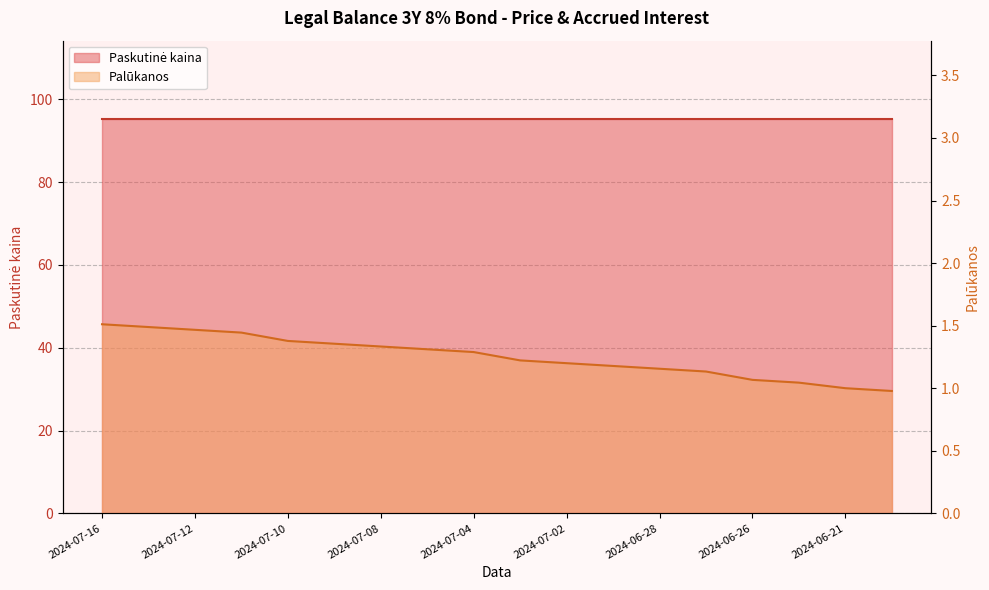

Is it true that the value at 2024-07-02 is 0.4?

False